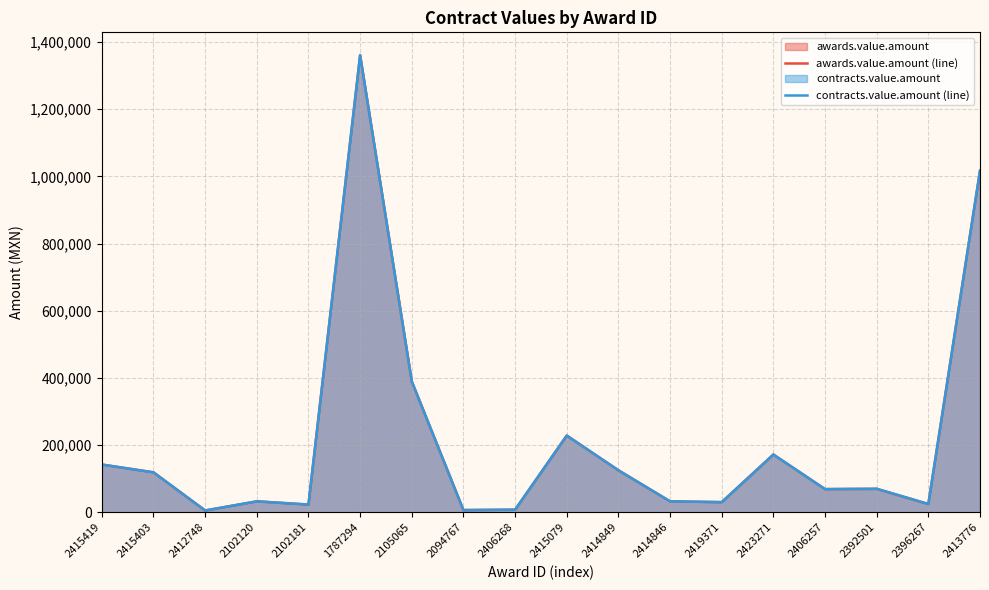

Which series has the largest total across all categories?

awards.value.amount (line)